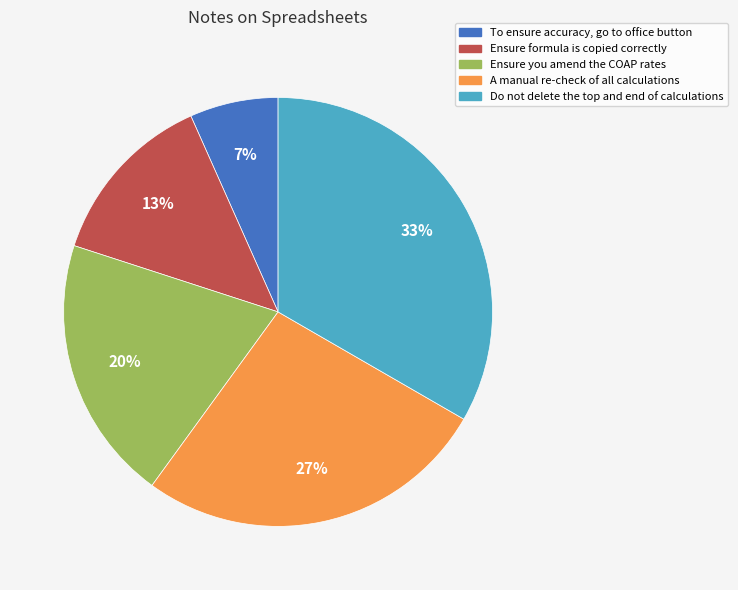

Count the number of slices in the pie.

5